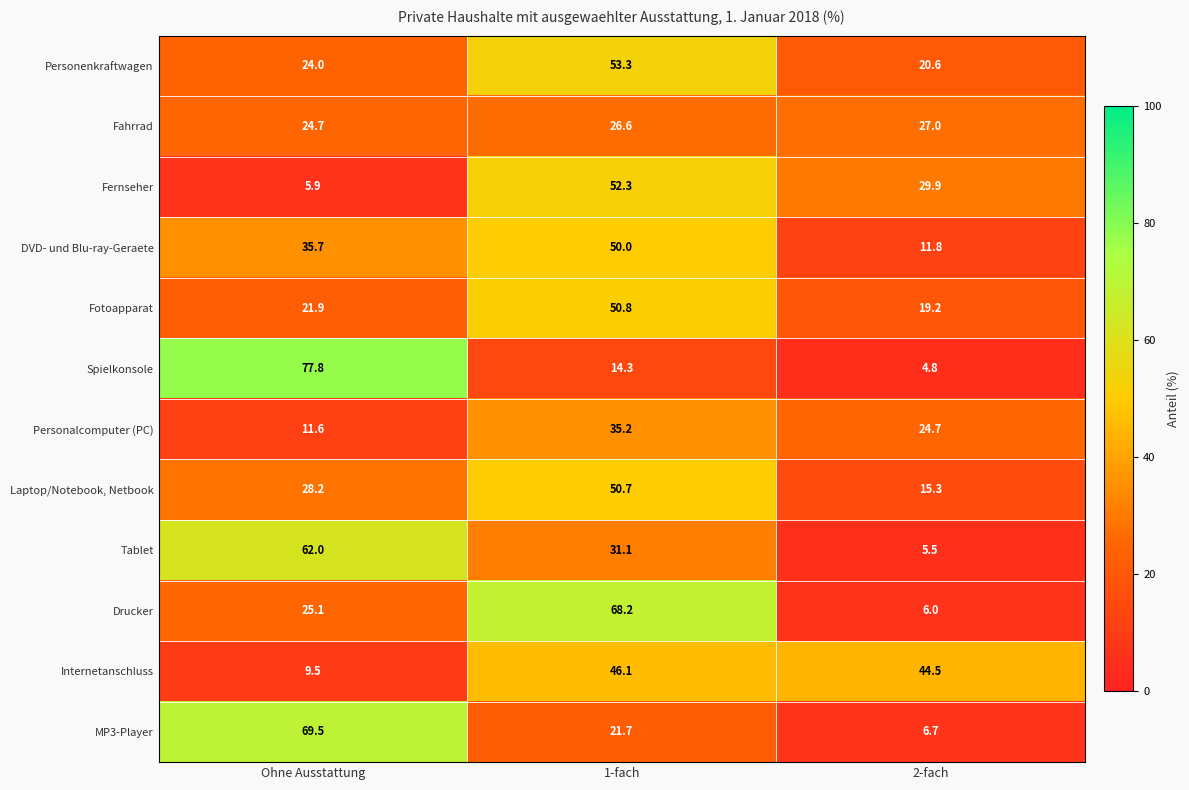

What is the spread (max minus min) of values at 2-fach?

39.7